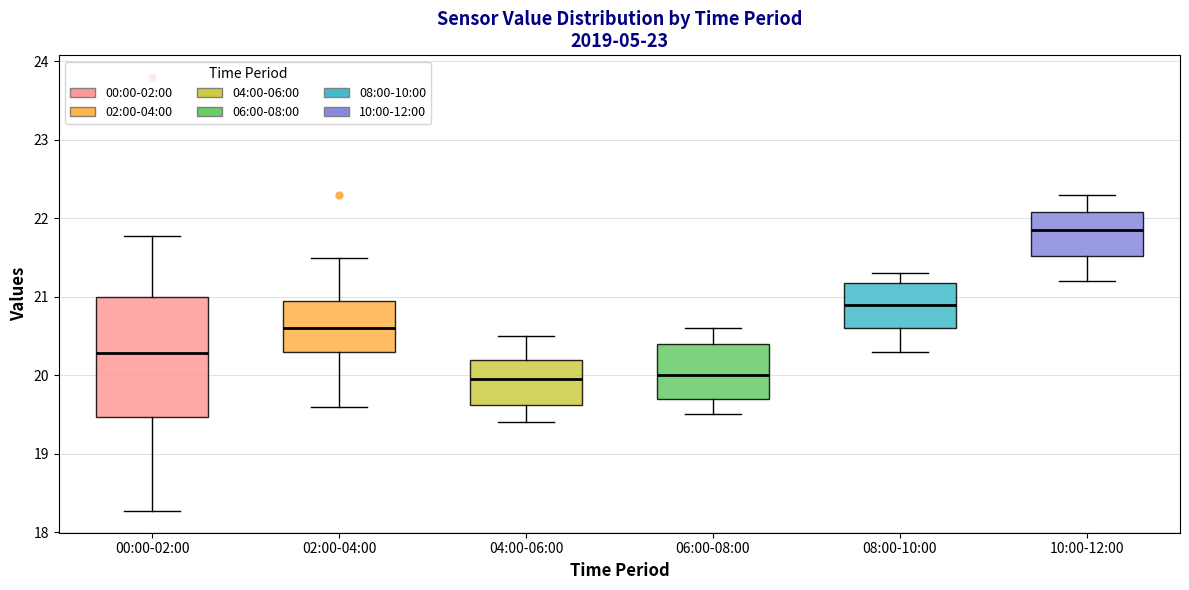

Reading left to right, transcribe this box plot: for each box, give where its median line is, the range the box spans, and where its two whiskers end, as read against the y-axis. The values are not printed on the chart, so give them approximately, as read against the axis.

00:00-02:00: median 20.3, box 19.5 to 21.0, whiskers 18.3 to 21.8
02:00-04:00: median 20.6, box 20.3 to 21.0, whiskers 19.6 to 21.5
04:00-06:00: median 20.0, box 19.6 to 20.2, whiskers 19.4 to 20.5
06:00-08:00: median 20.0, box 19.7 to 20.4, whiskers 19.5 to 20.6
08:00-10:00: median 20.9, box 20.6 to 21.2, whiskers 20.3 to 21.3
10:00-12:00: median 21.9, box 21.5 to 22.1, whiskers 21.2 to 22.3